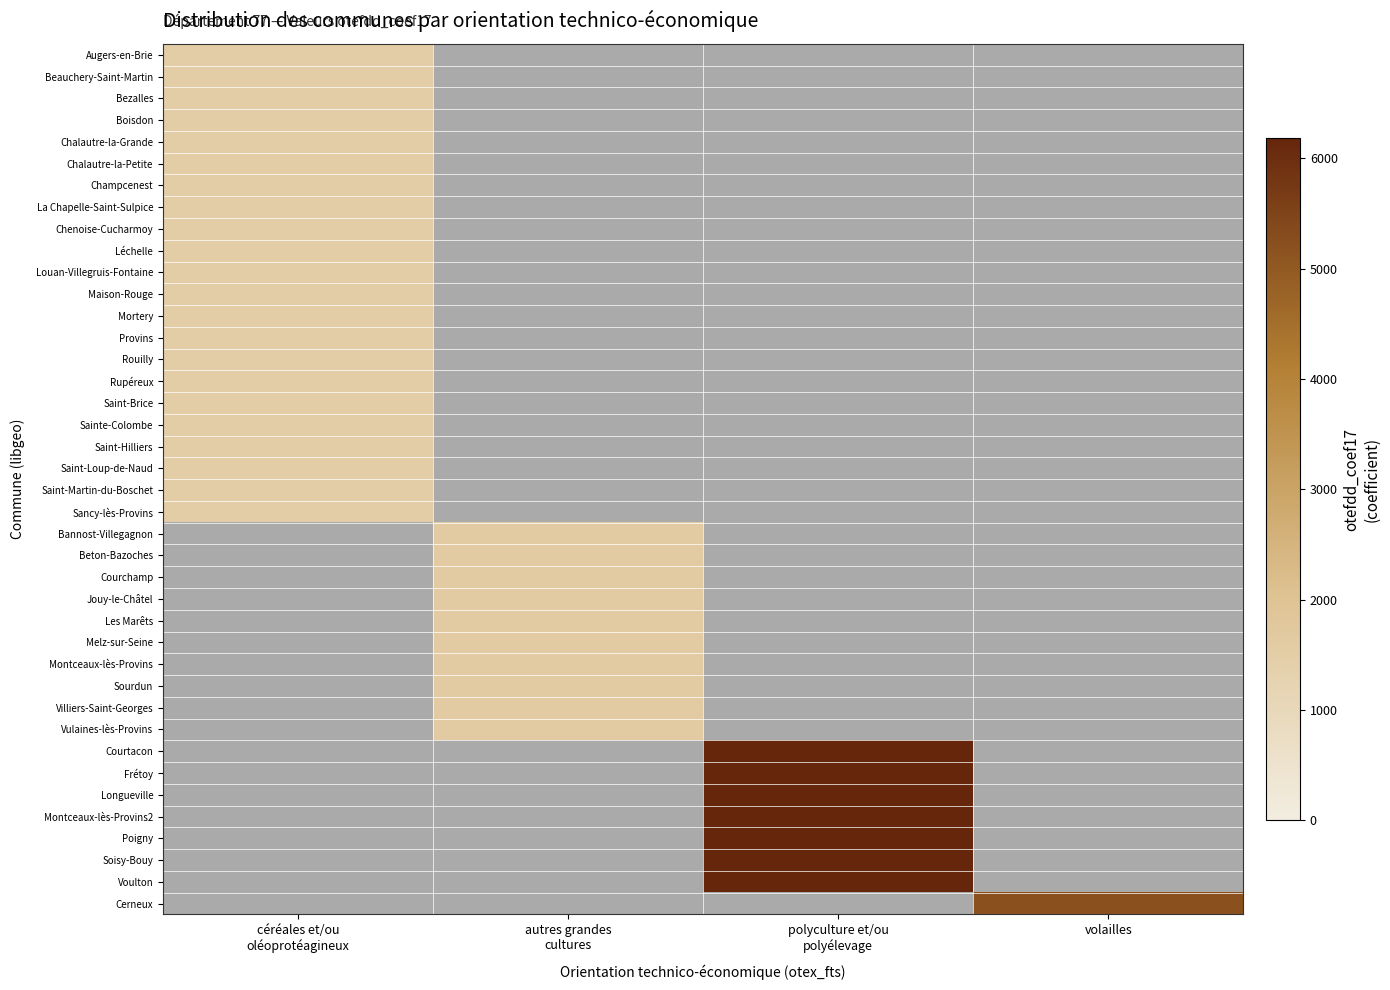

Between autres grandes
cultures and volailles, which is larger?

volailles